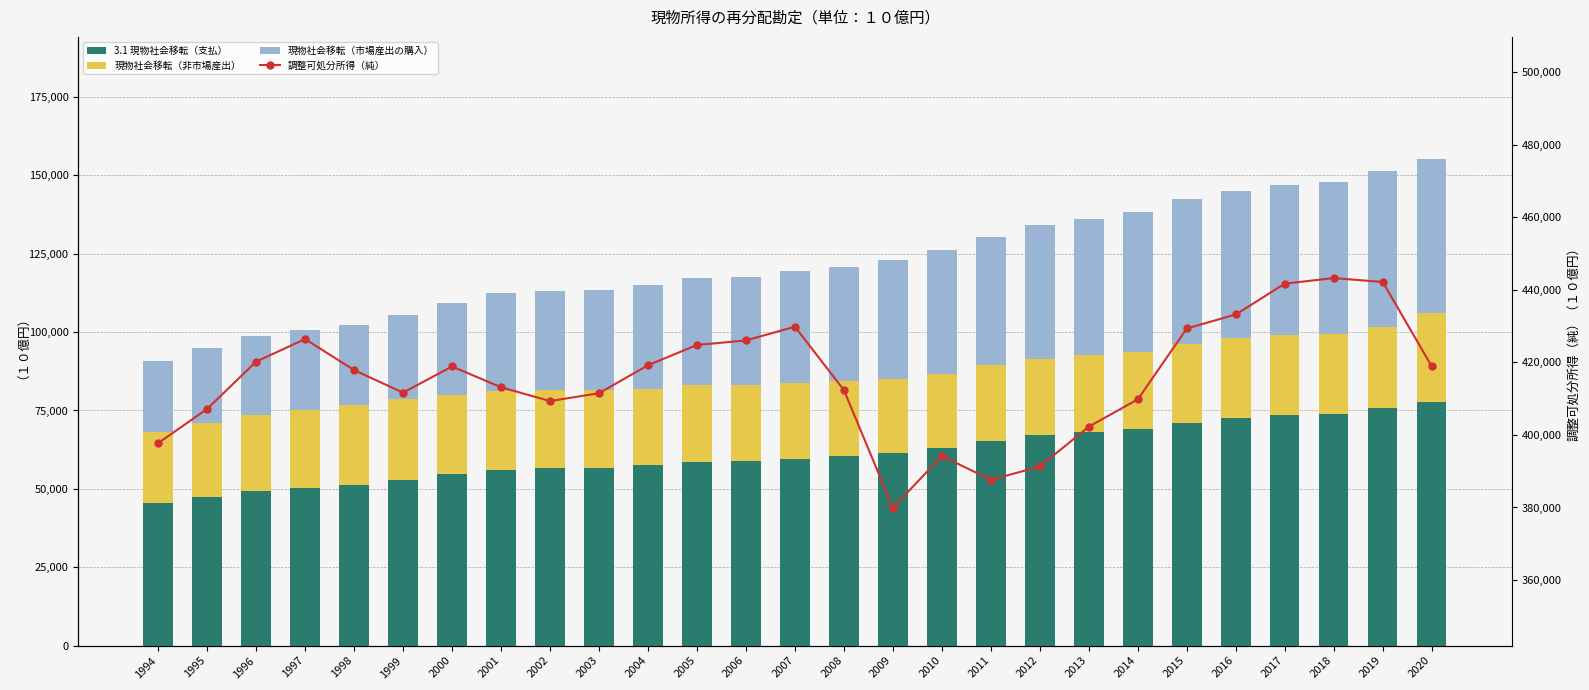

Which series changed the most between 1996 and 2005?

3.1 現物社会移転（支払）